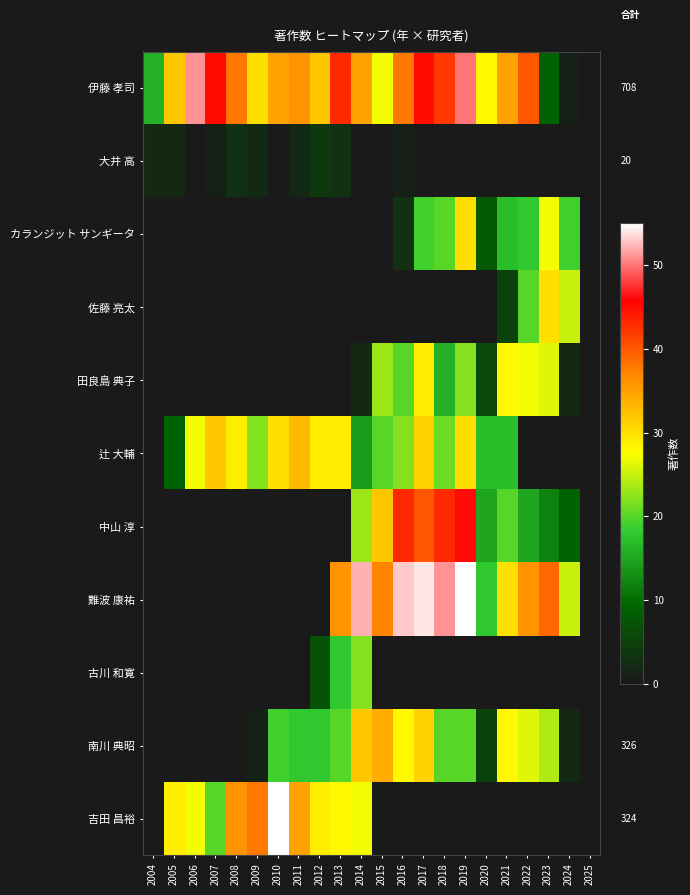

True or false: 田良島 典子 has a value of 27 at 2022.

True